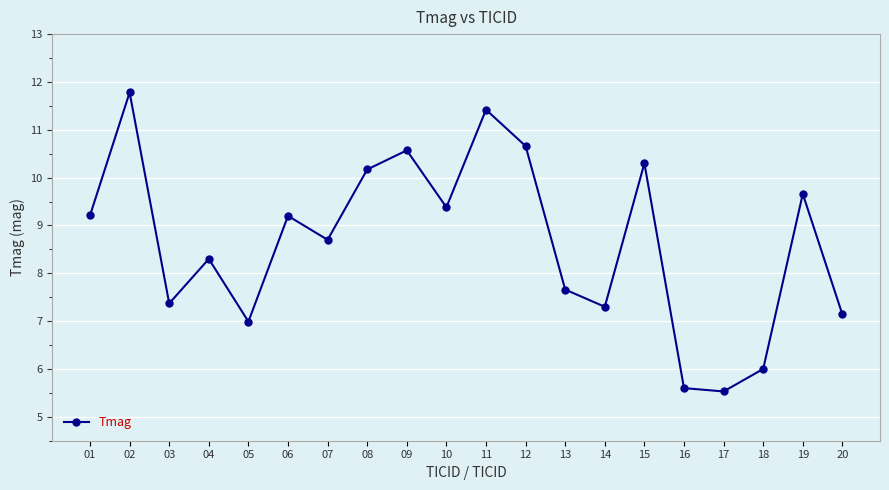

How many points are lower than both their immediate neighbors (excluding endpoints)?

6